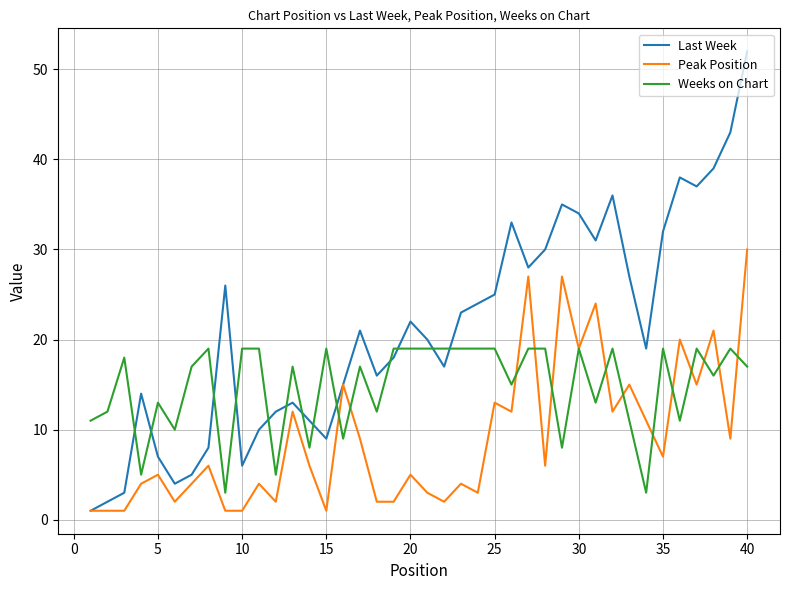

Which series has the widest spread of values?

Last Week